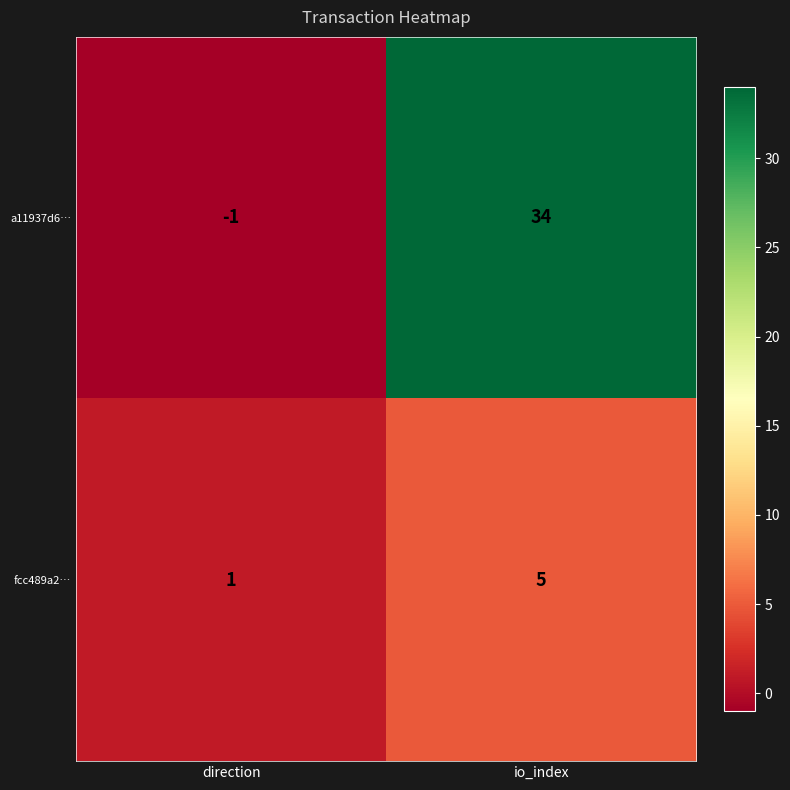

List the series in order of their overall mean, lowest first.

fcc489a2…, a11937d6…